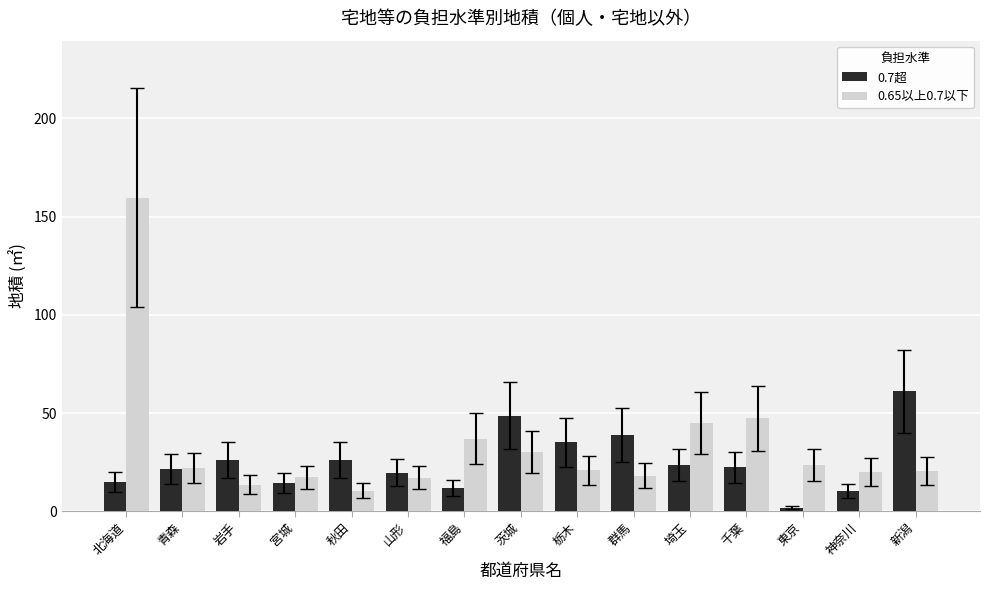

Rank the series at 新潟 from highest to lowest value.

0.7超, 0.65以上0.7以下